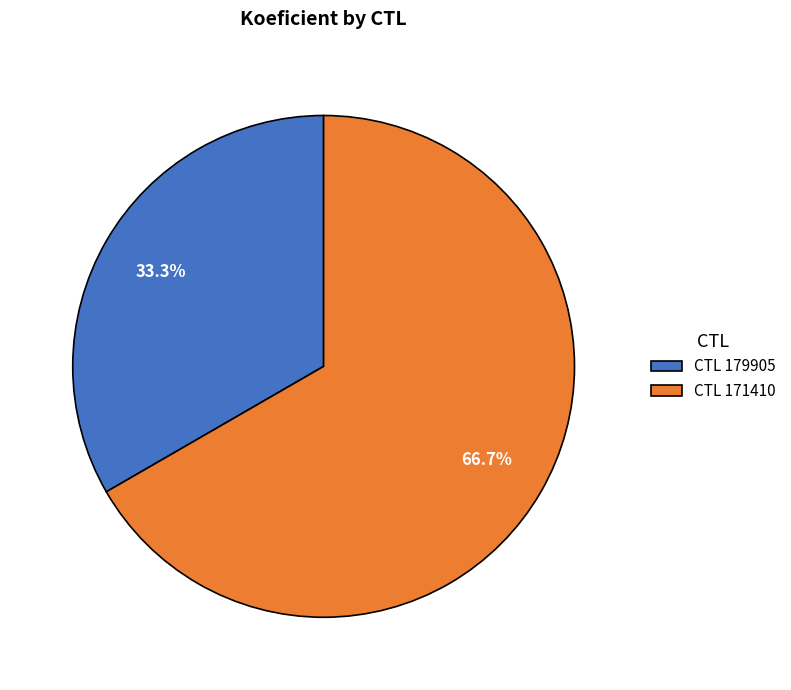

To the nearest percent, what is the average slice percentage?

50%